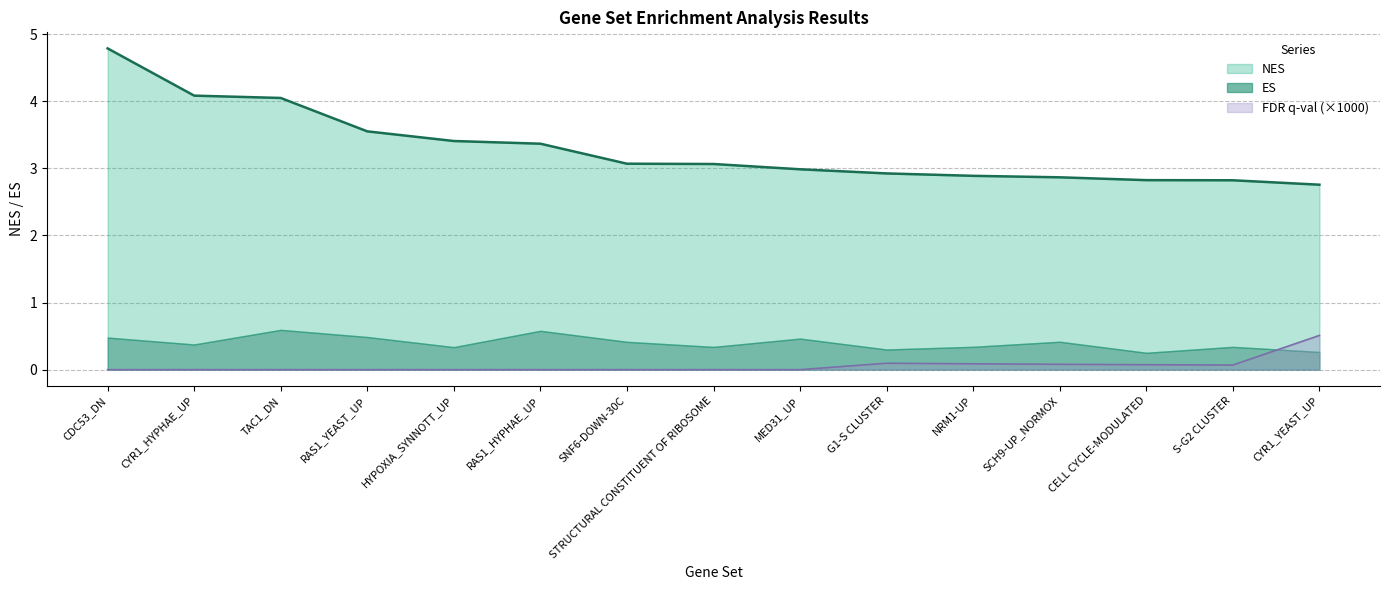

True or false: NES and FDR q-val intersect in this chart.

False